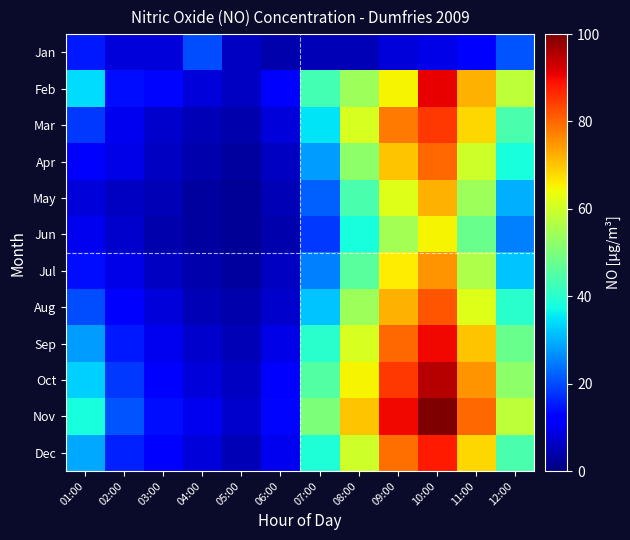

What is the difference between the highest and lowest values at 11:00?

69